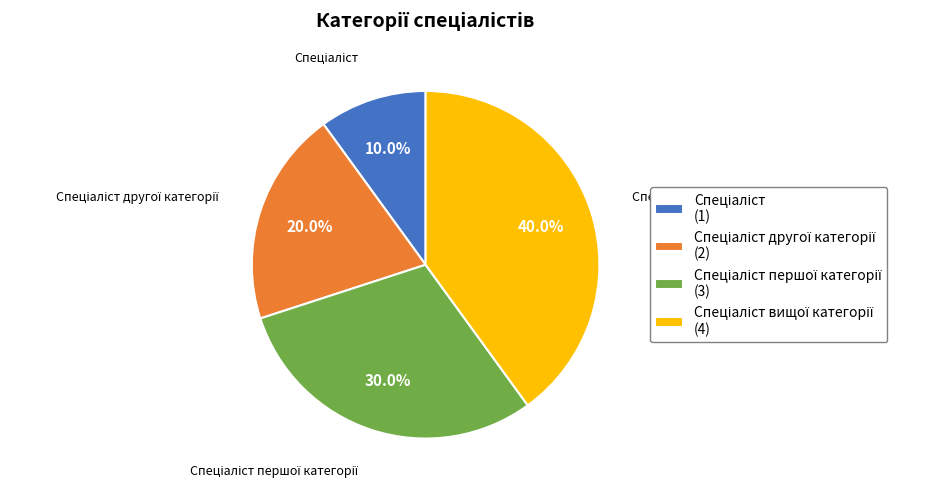

Is there any slice that represents more than half of the pie?

No